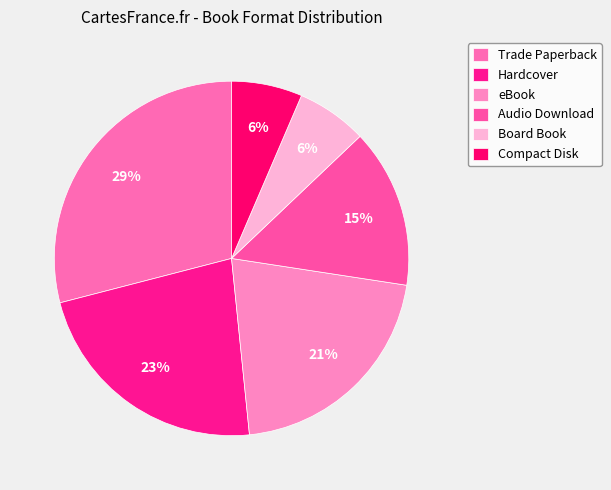

Is it true that eBook is 7% of the pie?

False